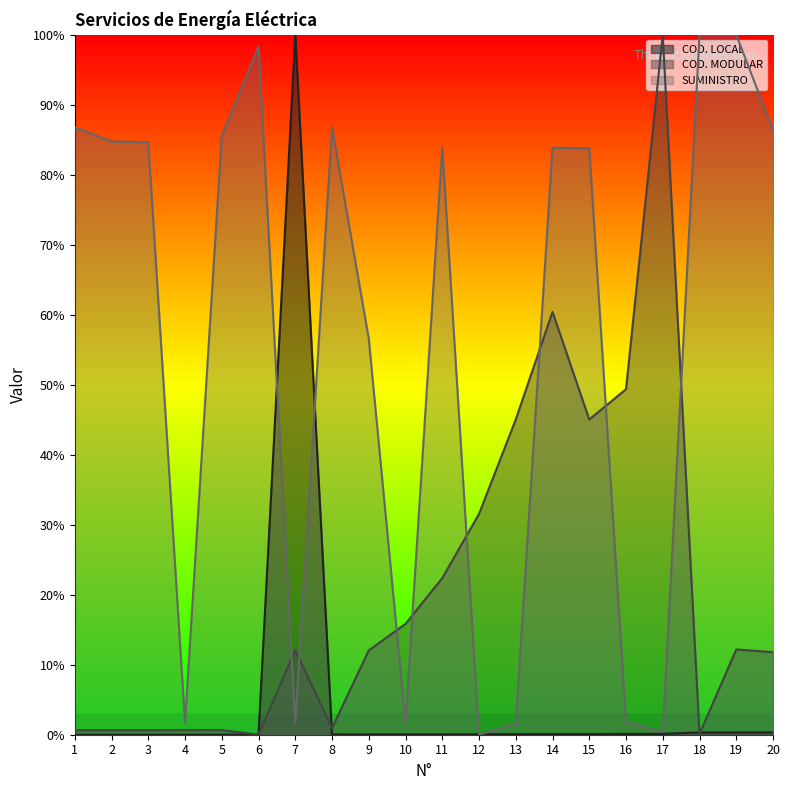

Reading right to left, list all the values displayed in this chart.

COD. LOCAL: 20=0.3	19=0.3	18=0.3	17=0.1	16=0.1	15=0.1	14=0.1	13=0.1	12=0.1	11=0.1	10=0.0	9=0.0	8=0.0	7=100.0	6=0.0	5=0.0	4=0.0	3=0.0	2=0.0	1=0.0
COD. MODULAR: 20=11.8	19=12.2	18=0.1	17=100.0	16=49.4	15=45.0	14=60.4	13=45.0	12=31.5	11=22.4	10=15.8	9=12.0	8=0.9	7=12.1	6=0.0	5=0.7	4=0.7	3=0.6	2=0.6	1=0.6
SUMINISTRO: 20=86.4	19=100.0	18=100.0	17=0.4	16=1.8	15=83.8	14=83.9	13=1.6	12=0.0	11=83.9	10=1.7	9=56.6	8=86.8	7=1.7	6=98.3	5=85.6	4=1.8	3=84.6	2=84.8	1=86.8